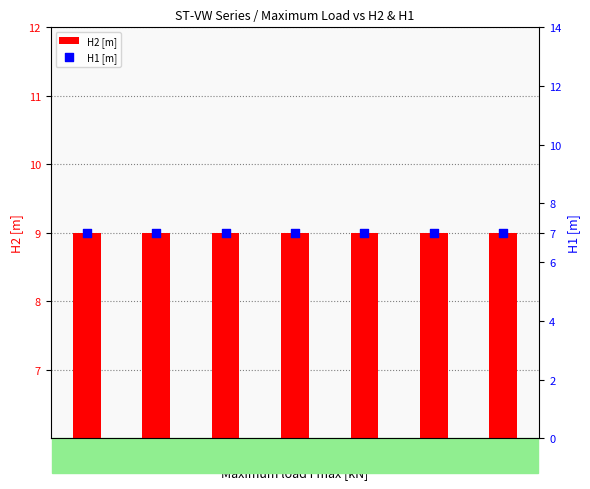

Which series reaches the minimum Y coordinate?

H1 [m]